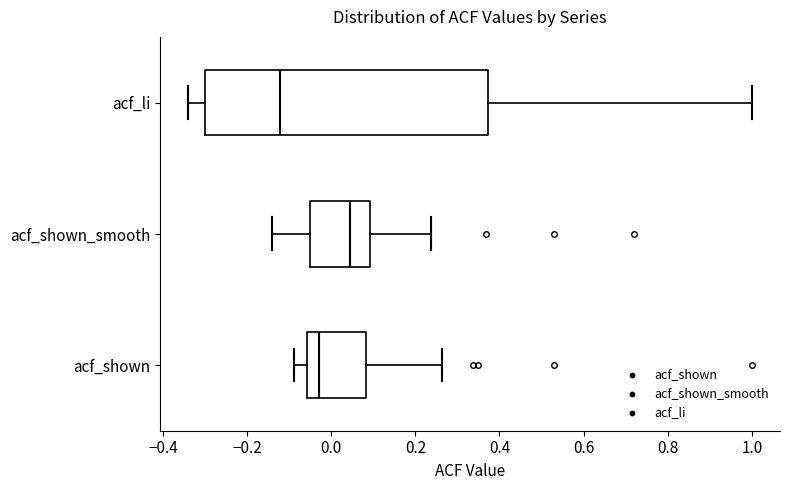

Reading bottom to top, transcribe this box plot: for each box, give where its median line is, the range the box spans, and where its two whiskers end, as read against the x-axis. The values are not printed on the chart, so give them approximately, as read against the axis.

acf_shown: median -0.02, box -0.06 to 0.08, whiskers -0.08 to 0.26
acf_shown_smooth: median 0.04, box -0.04 to 0.10, whiskers -0.14 to 0.24
acf_li: median -0.12, box -0.30 to 0.38, whiskers -0.34 to 1.00